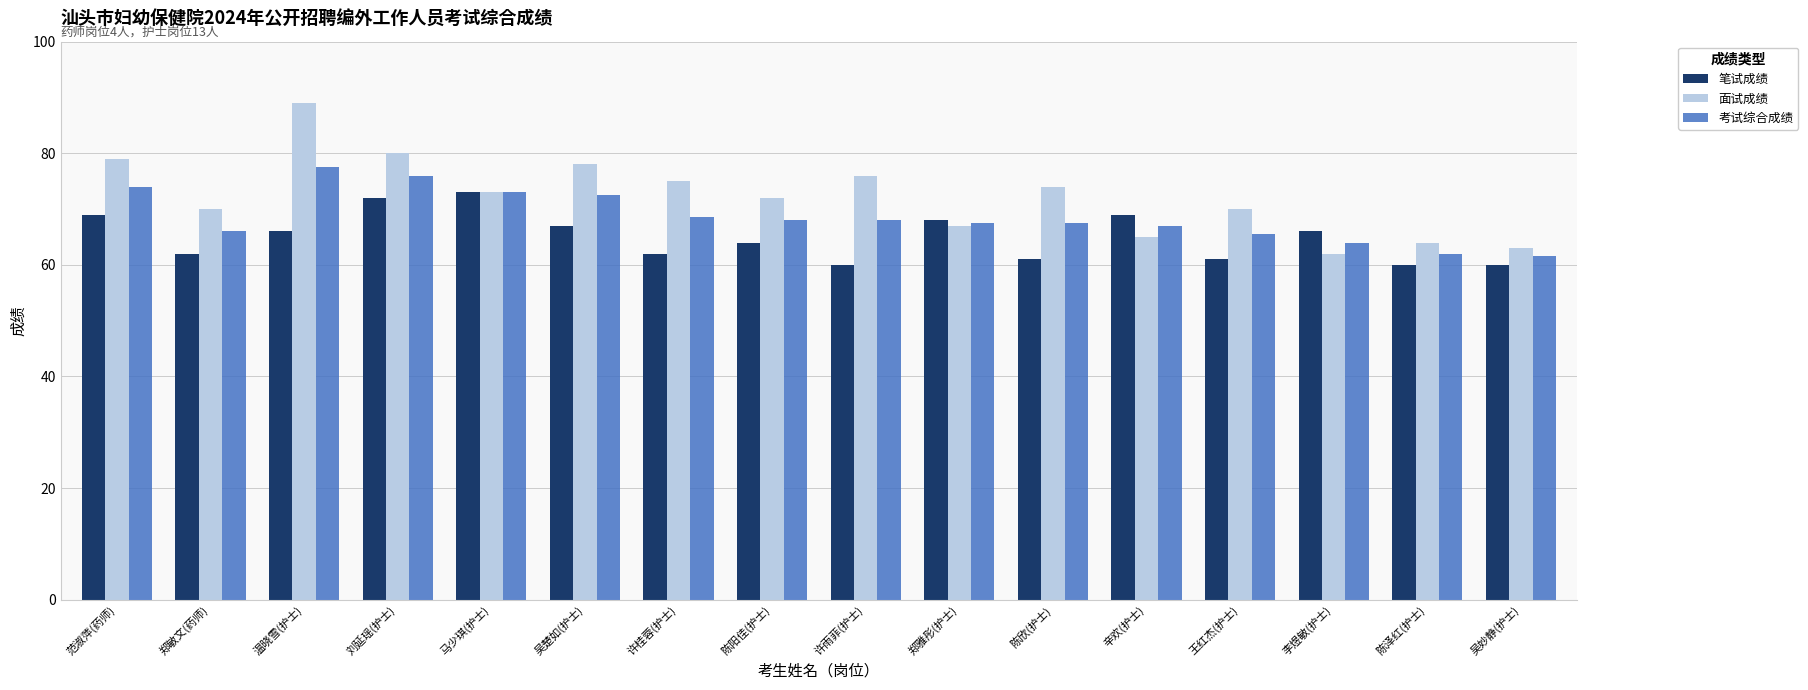

Which category has the highest value in the 考试综合成绩 series?

温晓雪(护士)